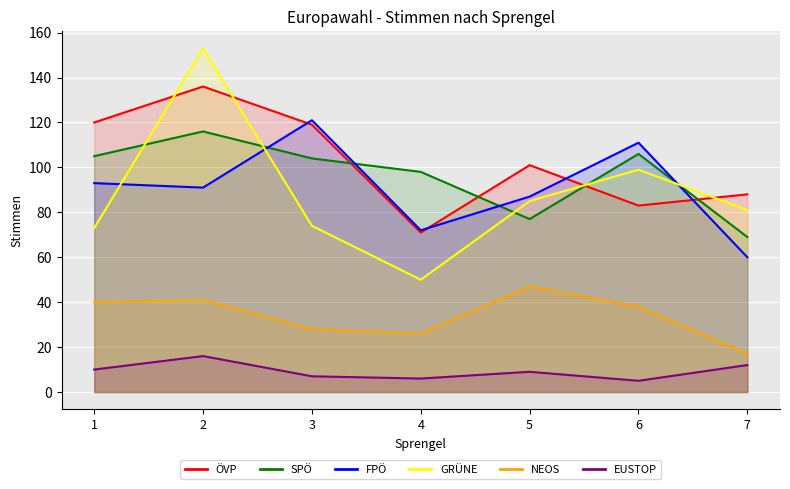

Rank the categories by EUSTOP value from highest to lowest.

2, 7, 1, 5, 3, 4, 6